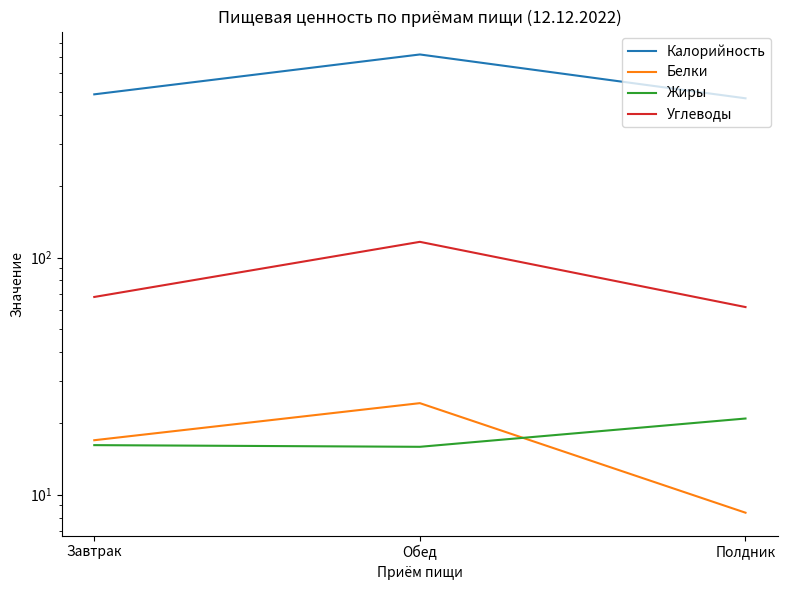

What position from the right is Завтрак?

3